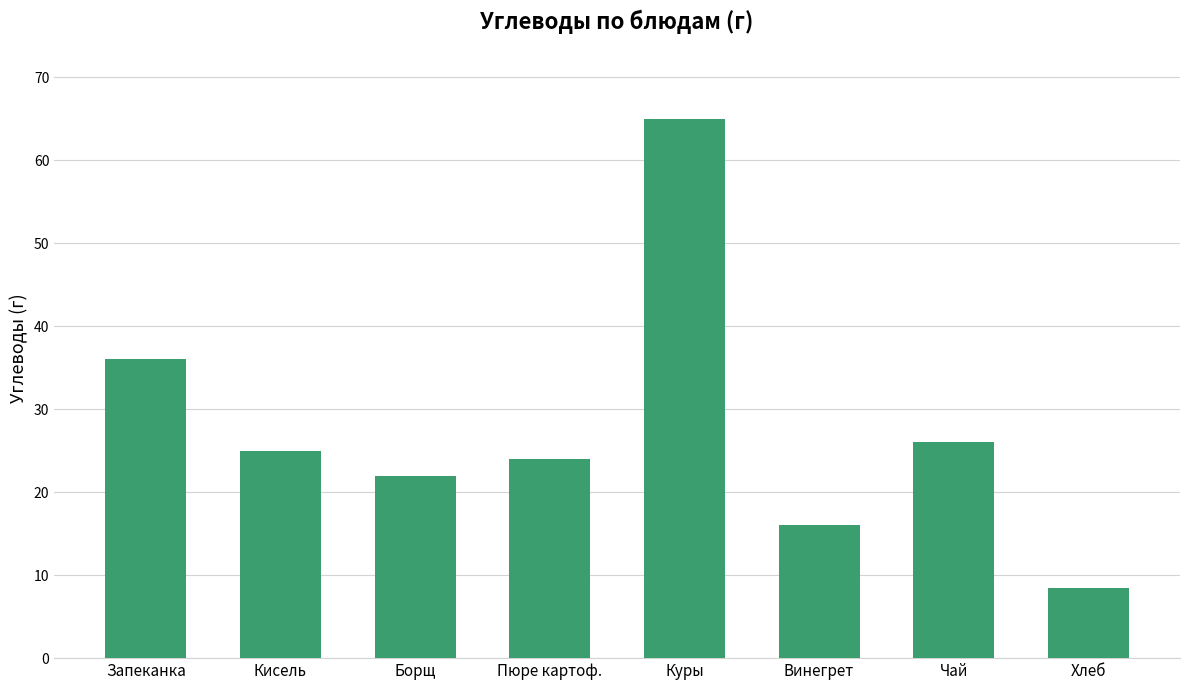

What is the sum of the values at Борщ and Запеканка?

57.9